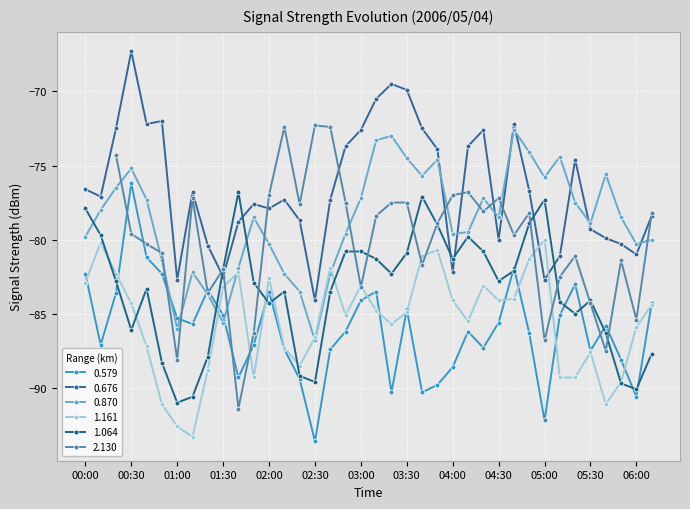

True or false: 0.676 has more than 2 points higher than both neighbors.

True